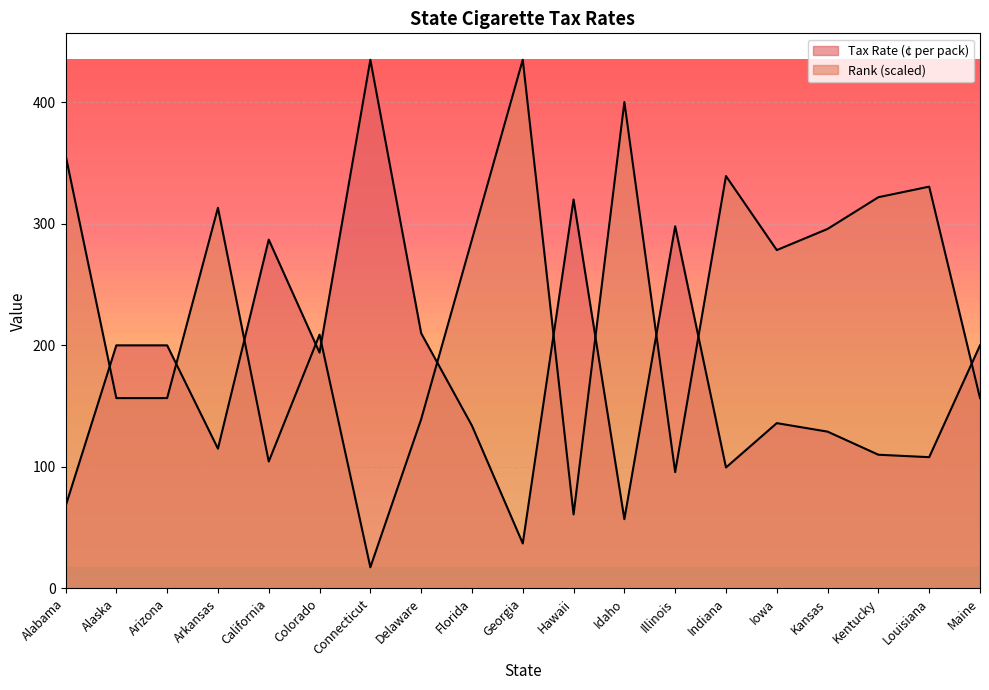

Which category has the lowest value in the Tax Rate (¢ per pack) series?

Georgia